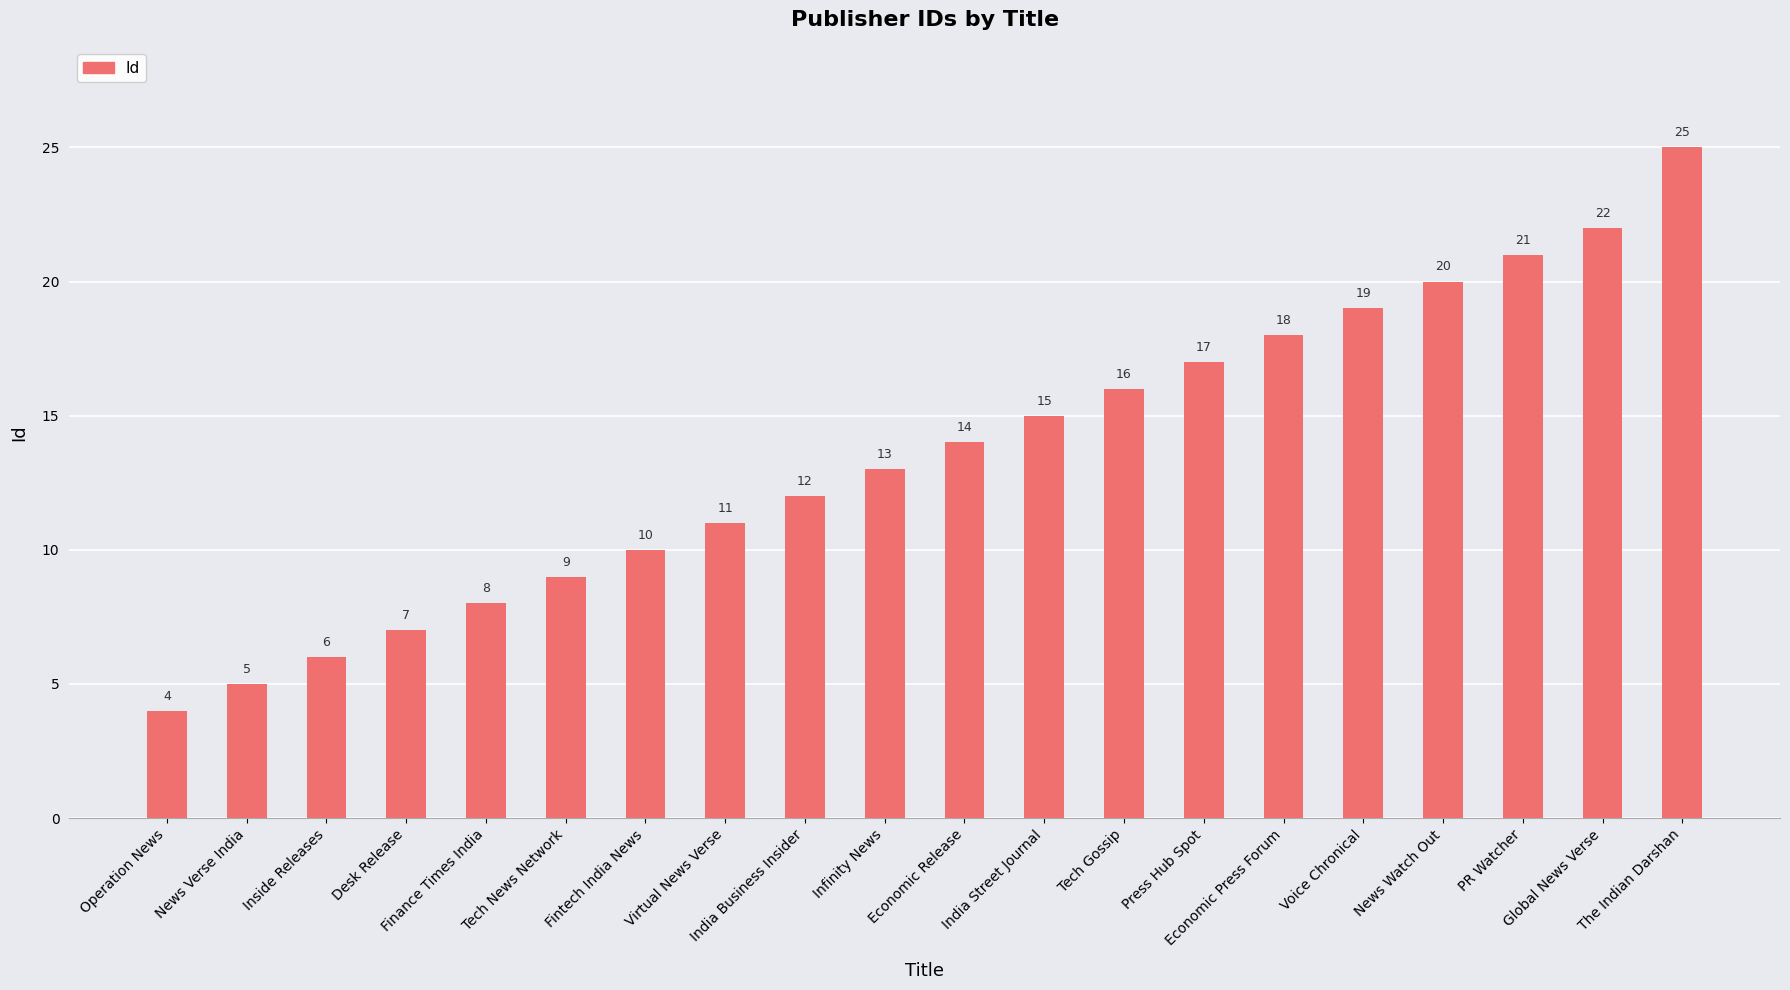

Which has a higher value, The Indian Darshan or PR Watcher?

The Indian Darshan